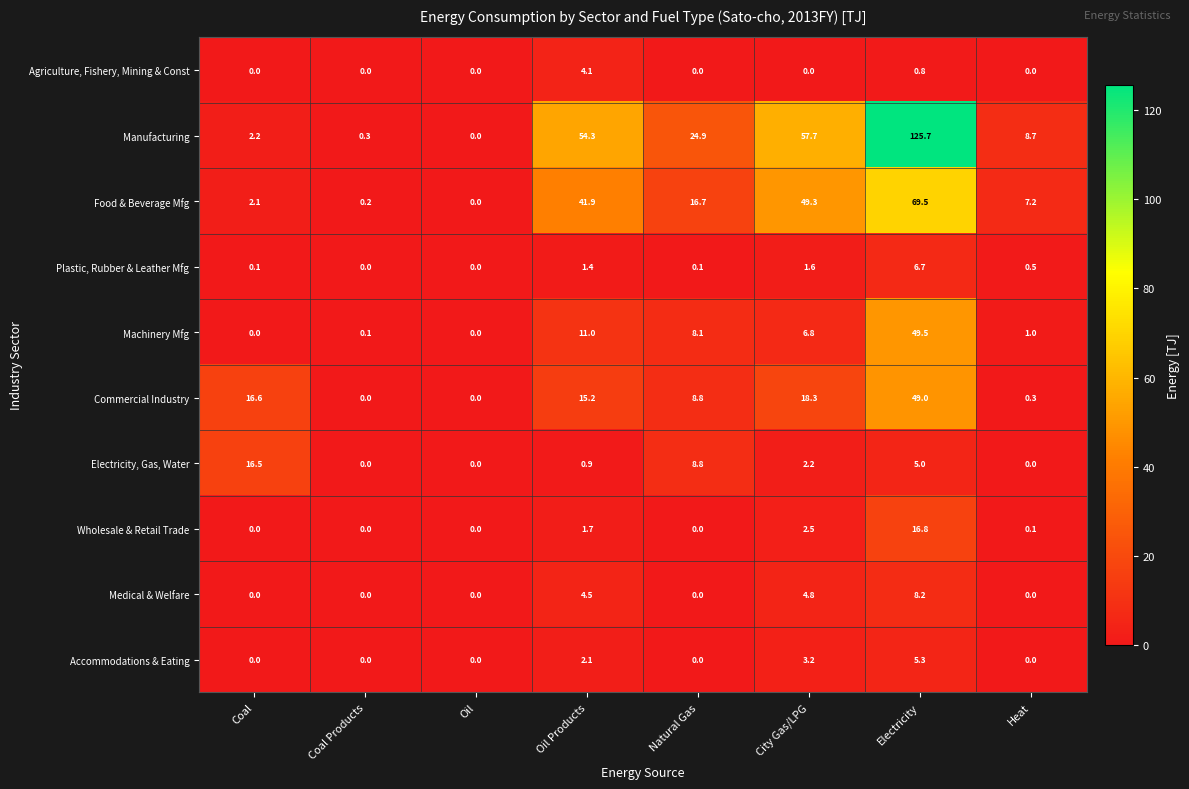

Which category has the highest value across all series?

Electricity